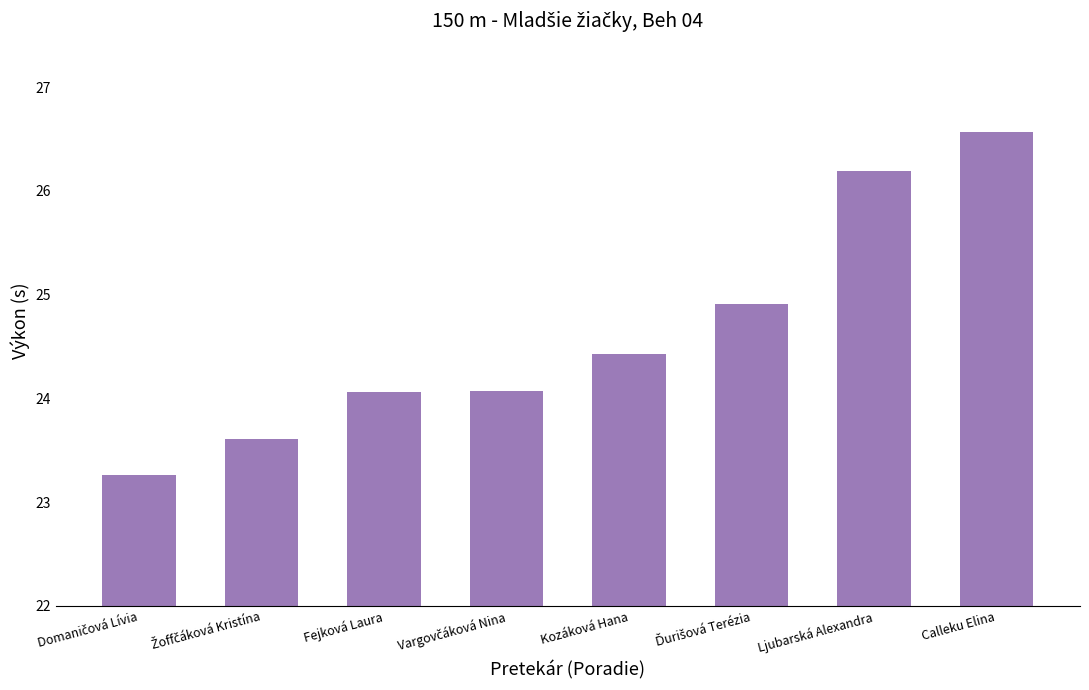

What is the average value?

24.6